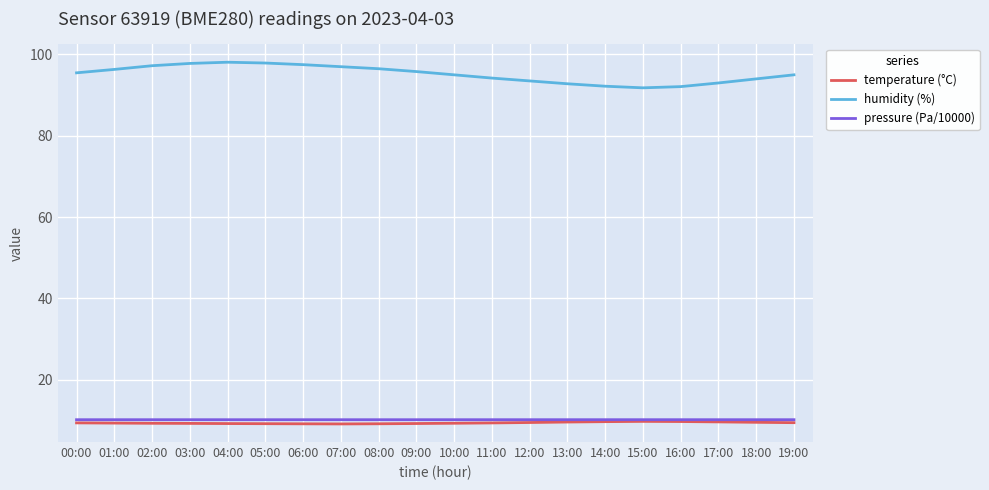

True or false: pressure (Pa/10000) has a value of 10.2 at 11:00.

True